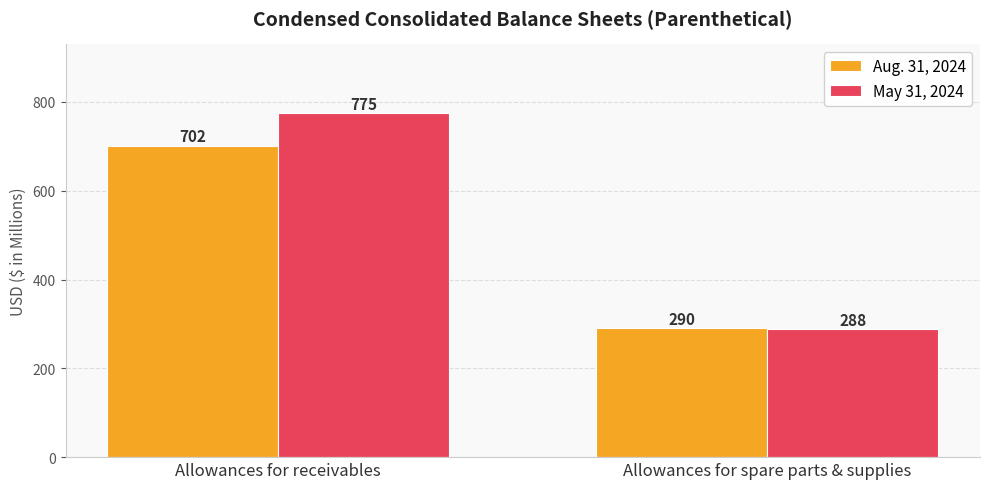

Which series has the widest spread of values?

May 31, 2024